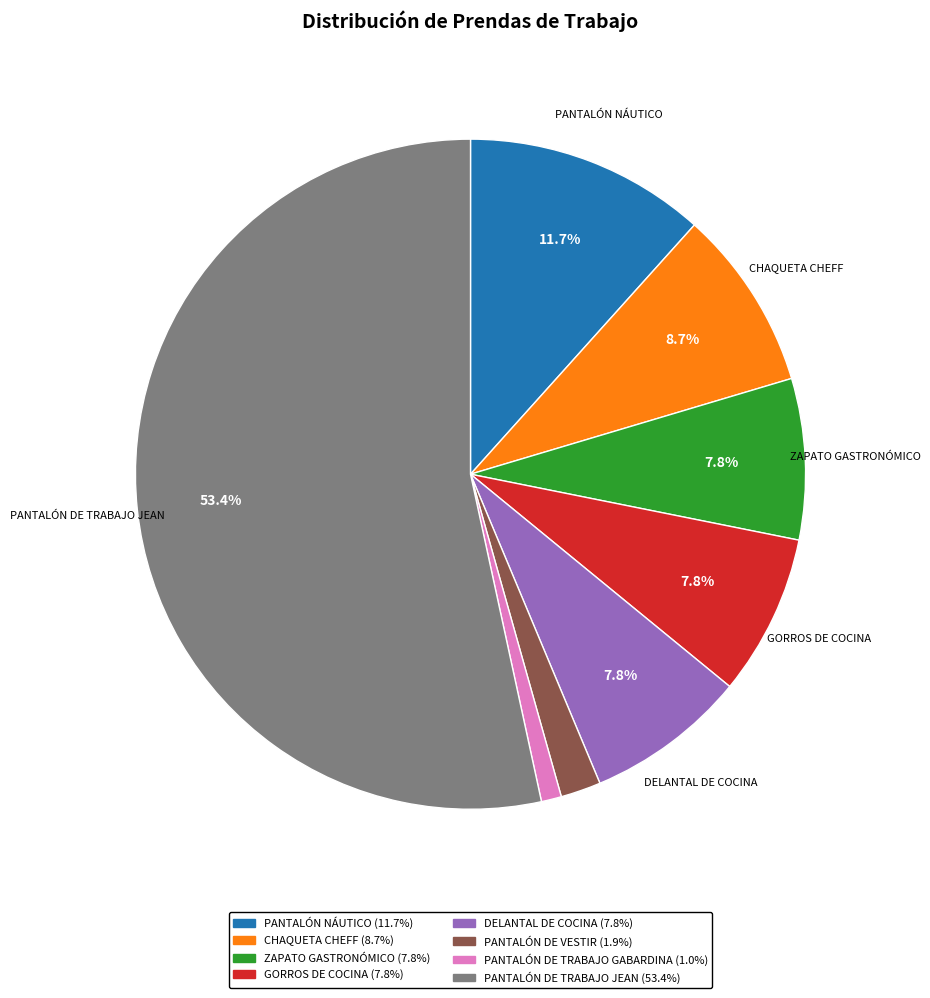

Is it true that PANTALÓN NÁUTICO is 18% of the pie?

False